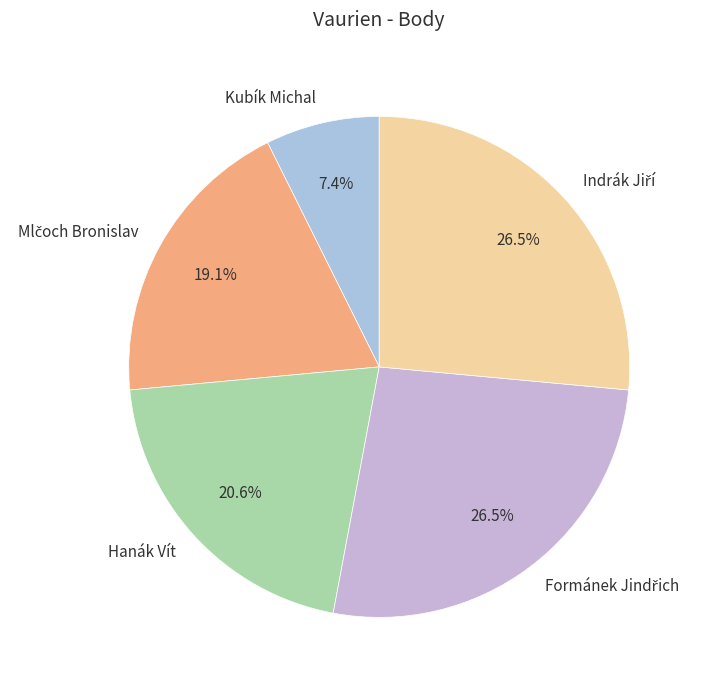

Is there a majority slice in this chart?

No